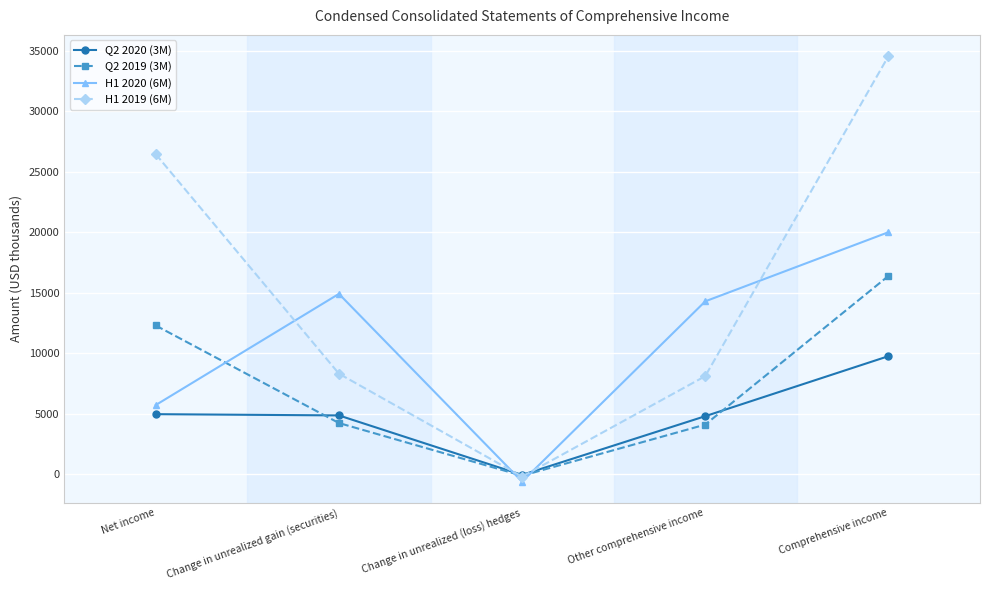

Between Net income and Change in unrealized gain (securities), which series saw the biggest shift?

H1 2019 (6M)